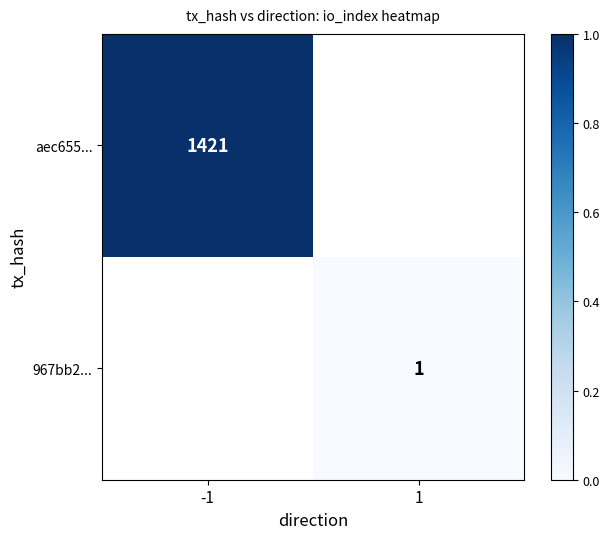

Is it true that aec655... equals 737 at -1?

False